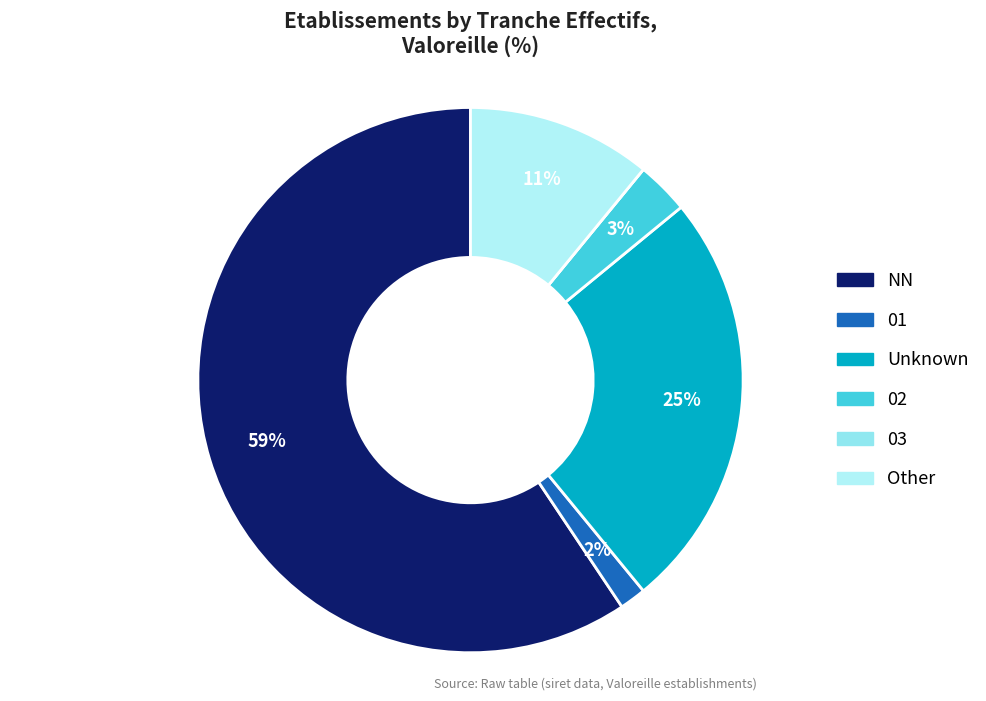

Does any single category account for the majority?

Yes